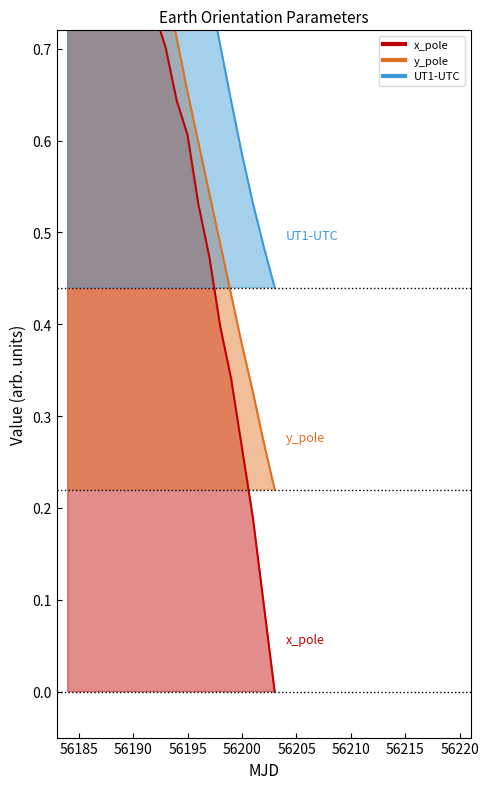

Is it true that x_pole equals 0.3 at 56200?

True